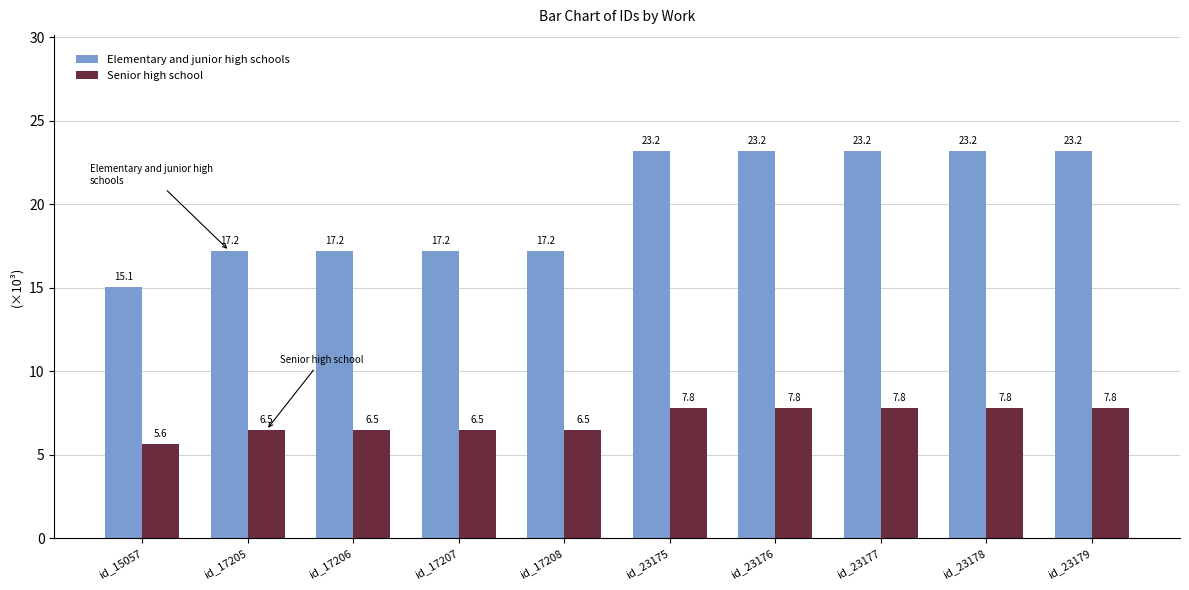

Is it true that Senior high school equals 4.0 at id_23177?

False